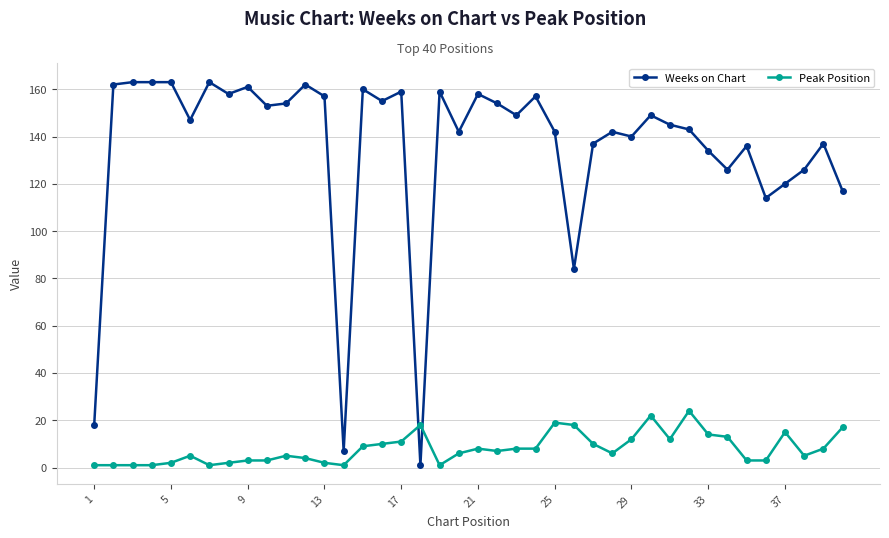

Does the chart display data point markers on the line(s)?

Yes